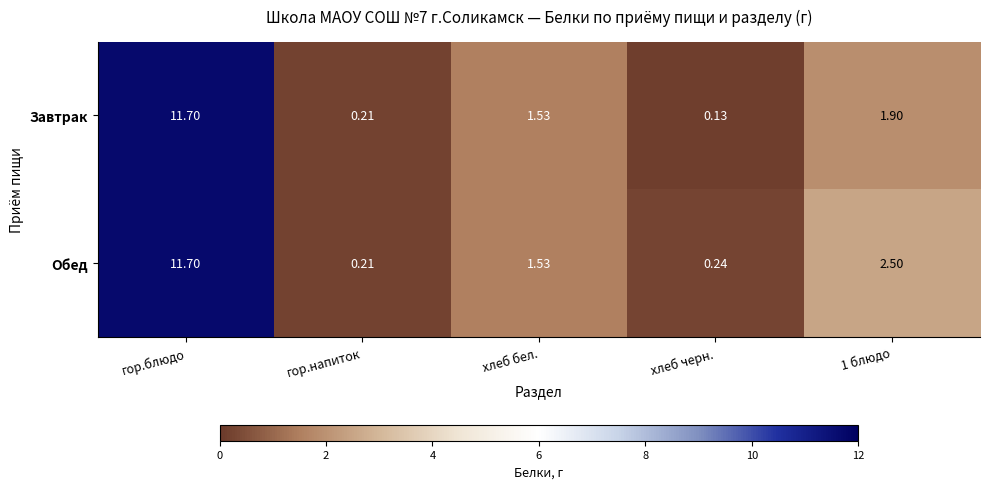

Which series has the largest range (max minus min)?

Завтрак